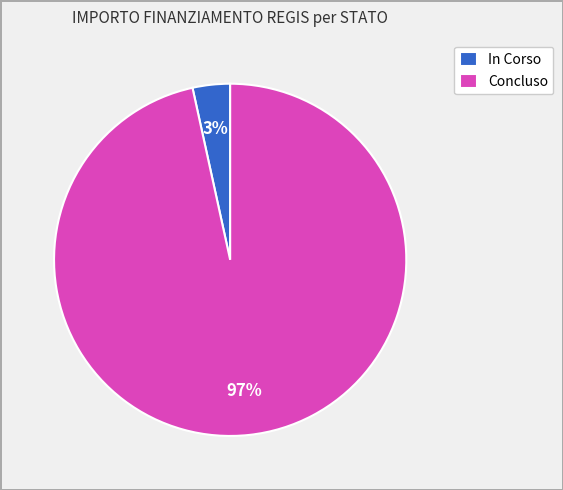

Between In Corso and Concluso, which is larger?

Concluso